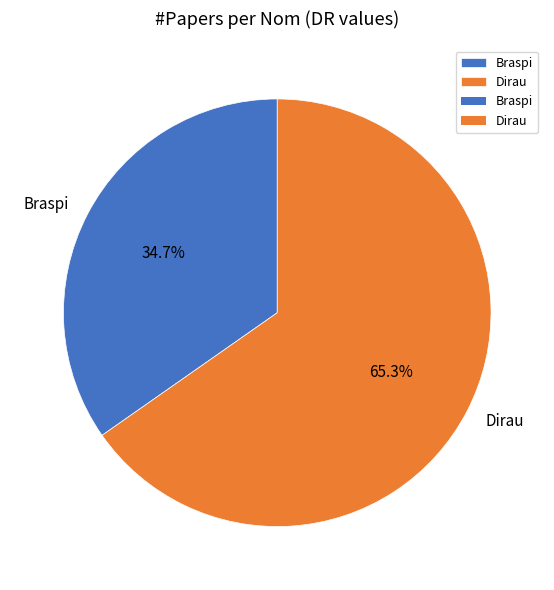

To the nearest percent, what is the difference between the Dirau and Braspi slice percentages?

31%